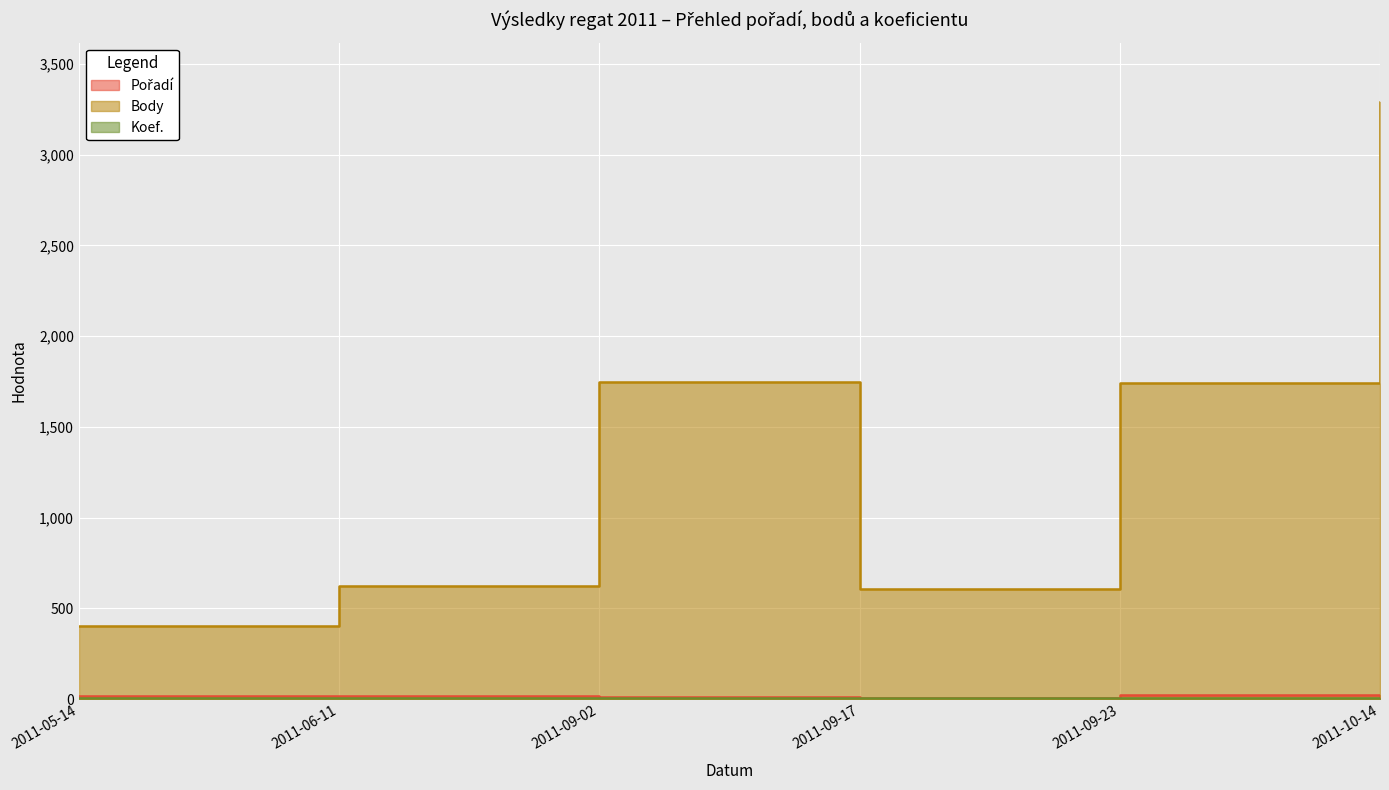

What is the label of the 4th point from the right?

2011-09-02